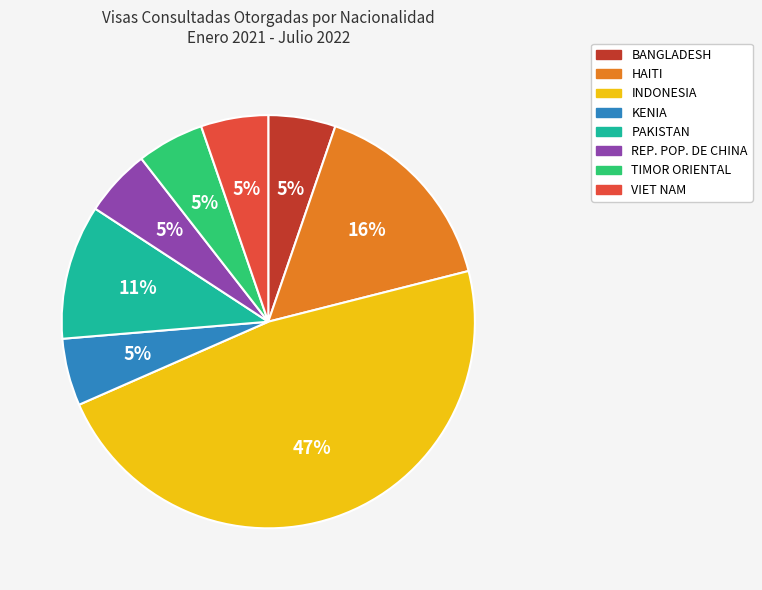

What percentage is the INDONESIA slice, to the nearest percent?

47%